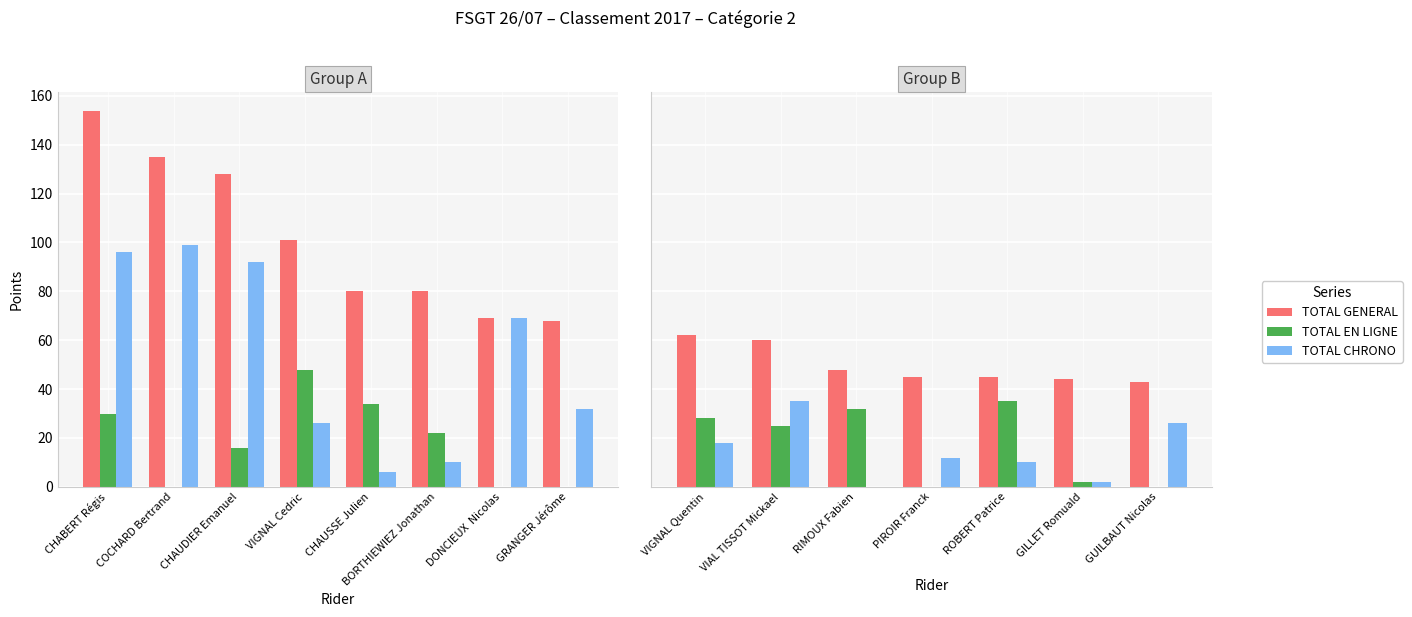

Are the bars horizontal?

No